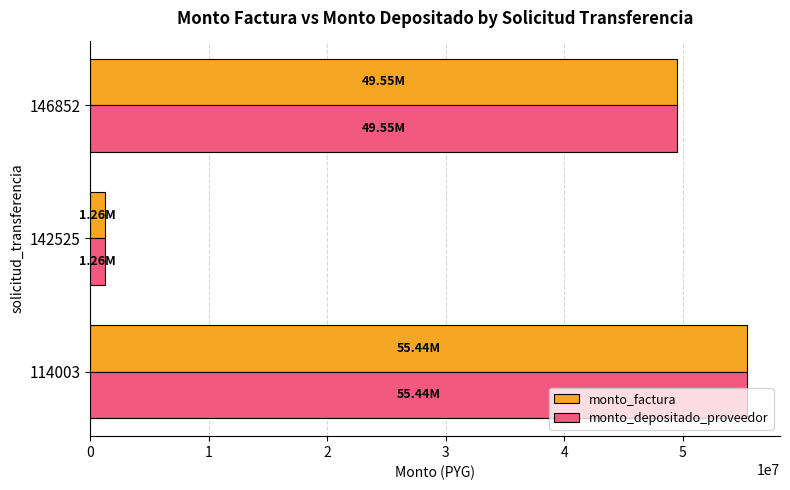

Is the value of monto_depositado_proveedor at 114003 greater than the value of monto_factura at 142525?

Yes